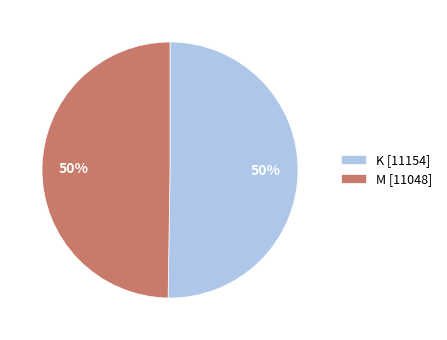

To the nearest percent, what is the average slice percentage?

50%